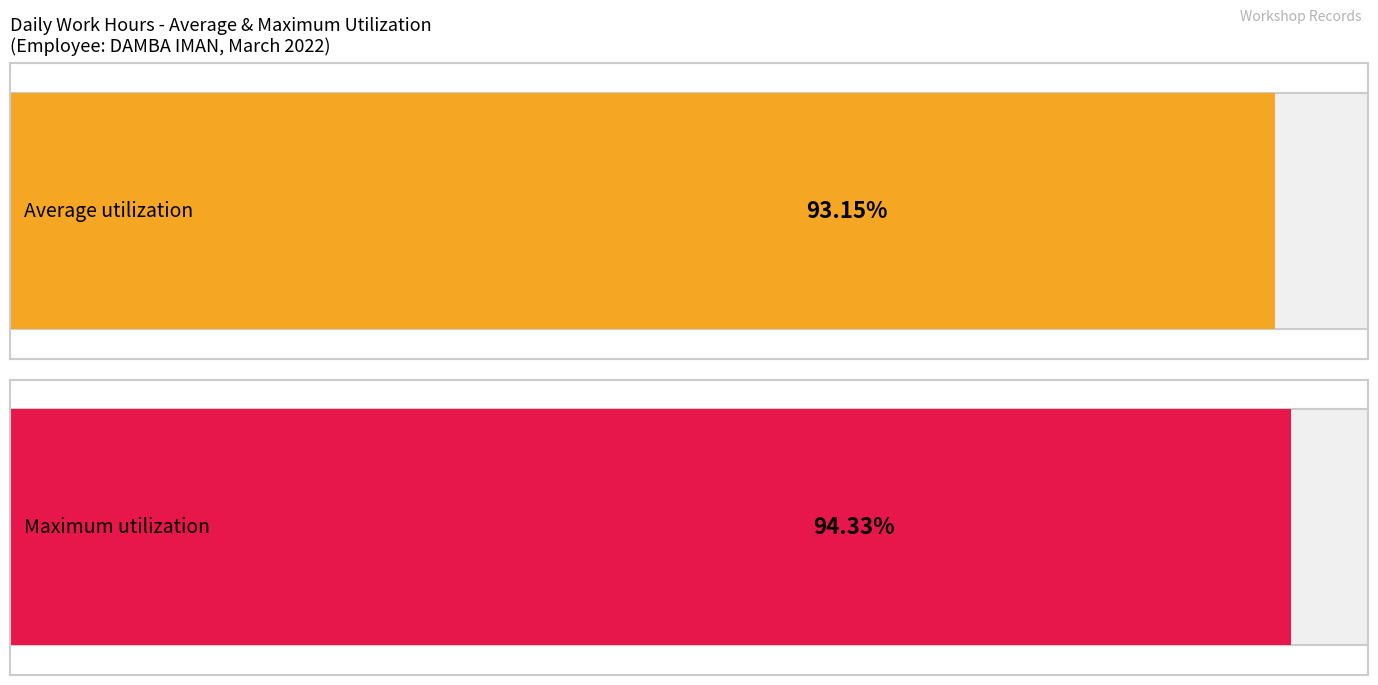

Does the chart contain any negative values?

No